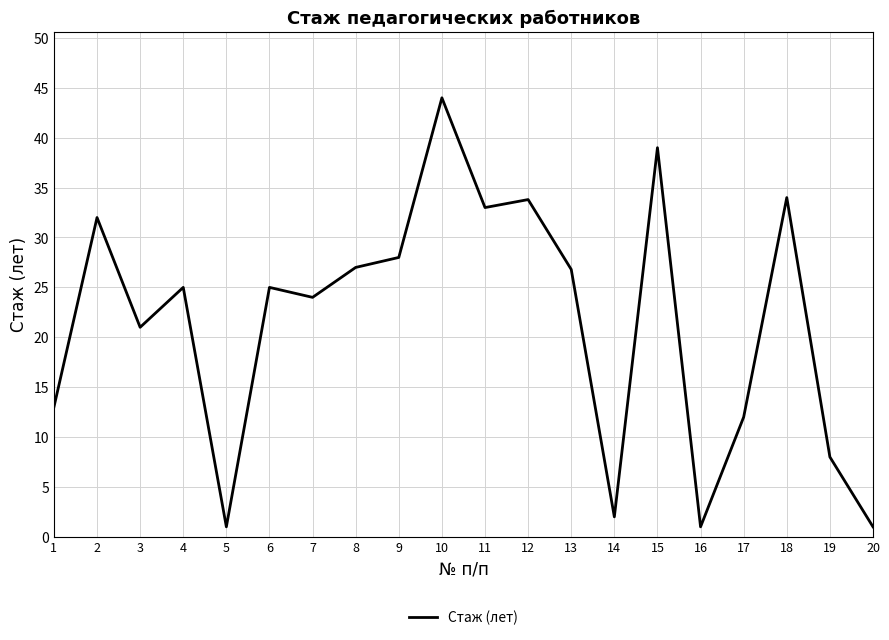

Read the value at 19.

8.0